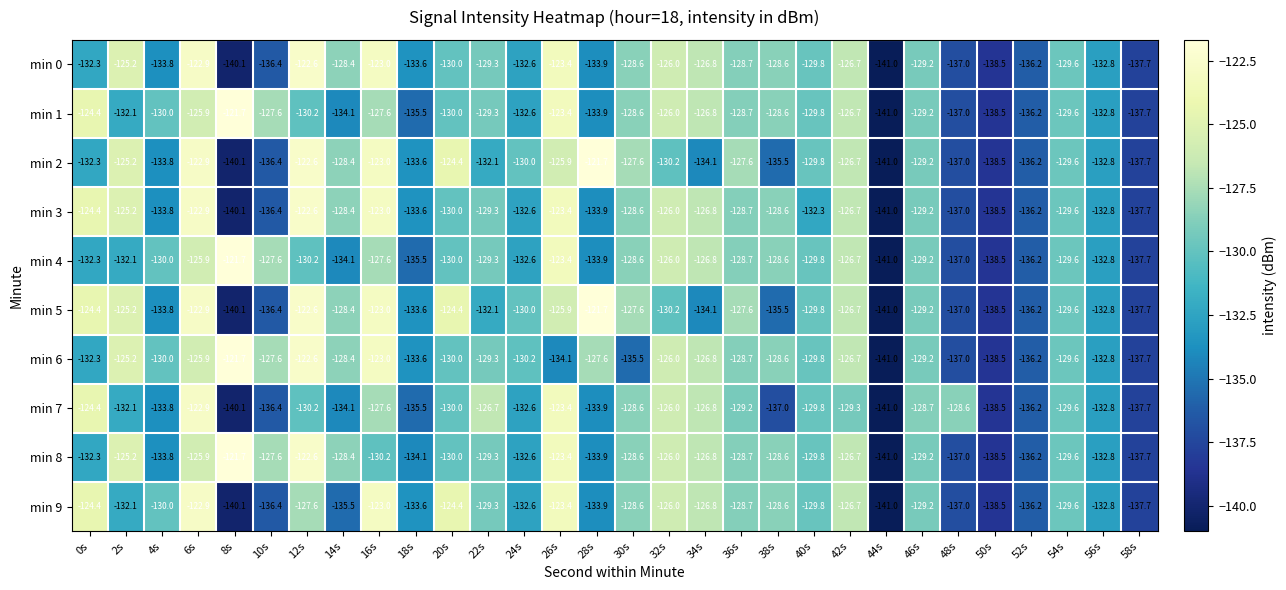

Count the number of data series in this chart.

10